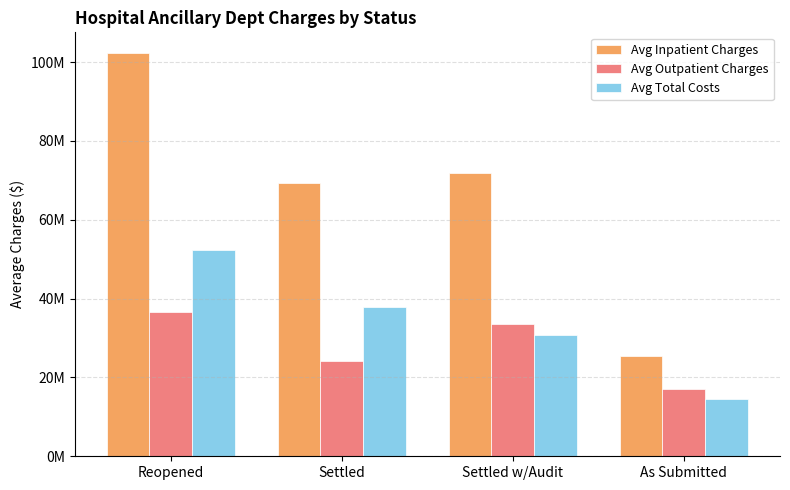

Reading right to left, what are all the values shown in this chart?

Avg Inpatient Charges: As Submitted=25435401	Settled w/Audit=71927785	Settled=69442306	Reopened=102443669
Avg Outpatient Charges: As Submitted=17182650	Settled w/Audit=33670208	Settled=24213897	Reopened=36516702
Avg Total Costs: As Submitted=14573319	Settled w/Audit=30816701	Settled=37982288	Reopened=52308145